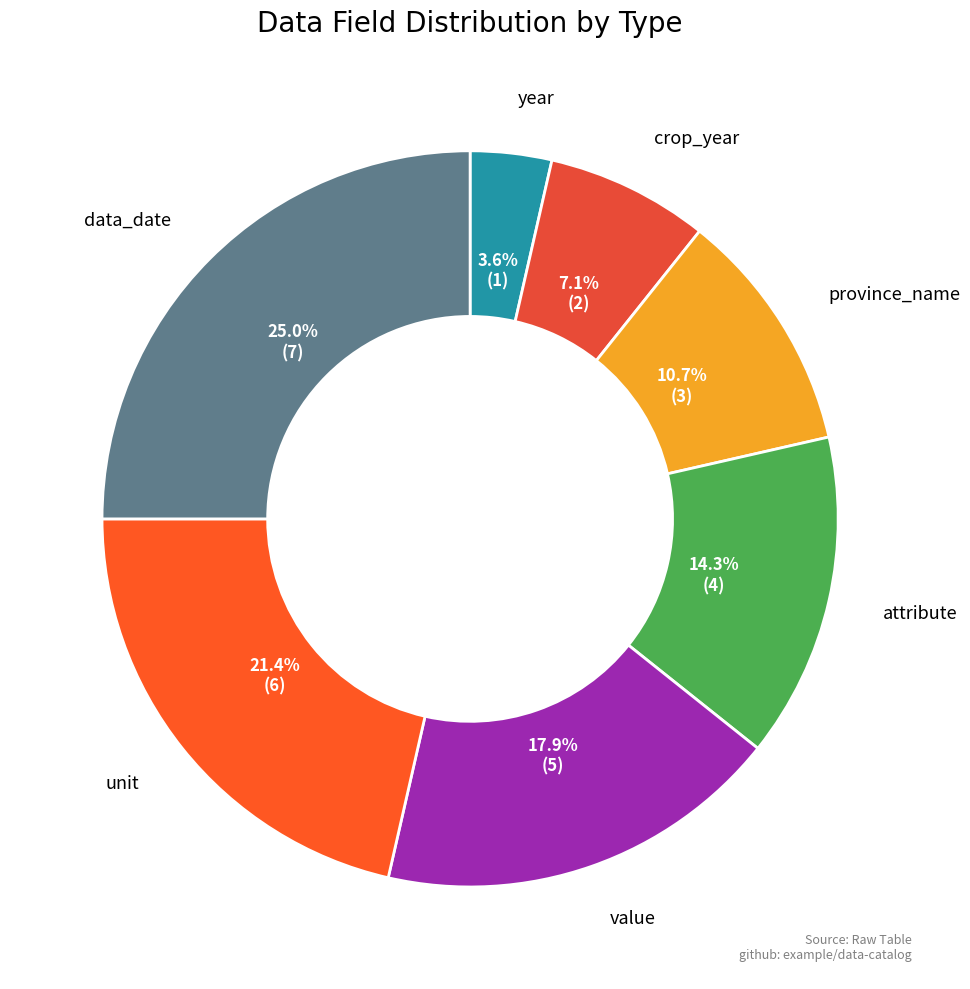

What is the smallest slice in the pie chart?

year